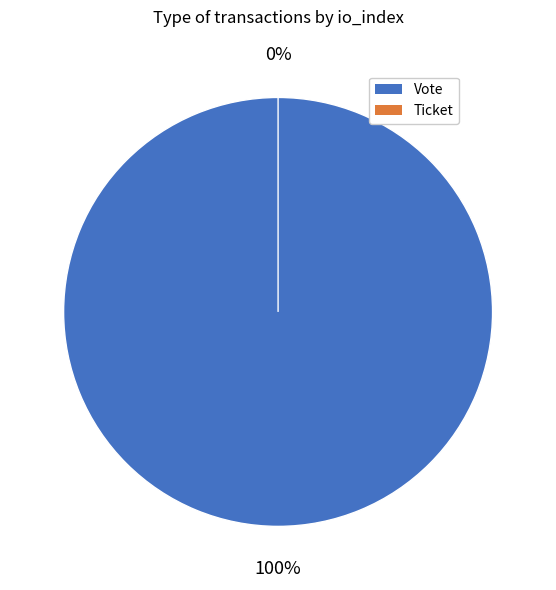

Rank the categories by value from lowest to highest.

Ticket (io_index=0), Vote (io_index=1)